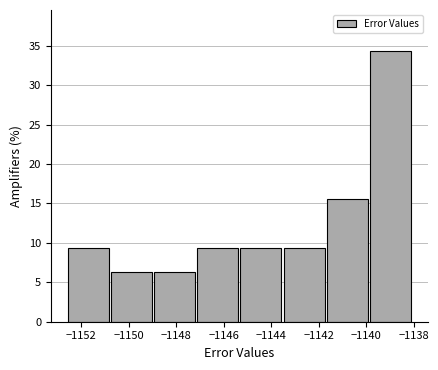

Over which range of the x-axis is the bar tallest?

-1139.8 to -1138.0